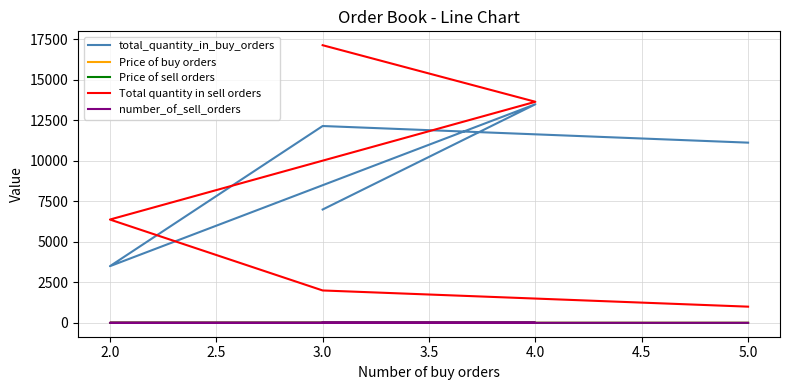

How many data points in number_of_sell_orders are above 4?

2